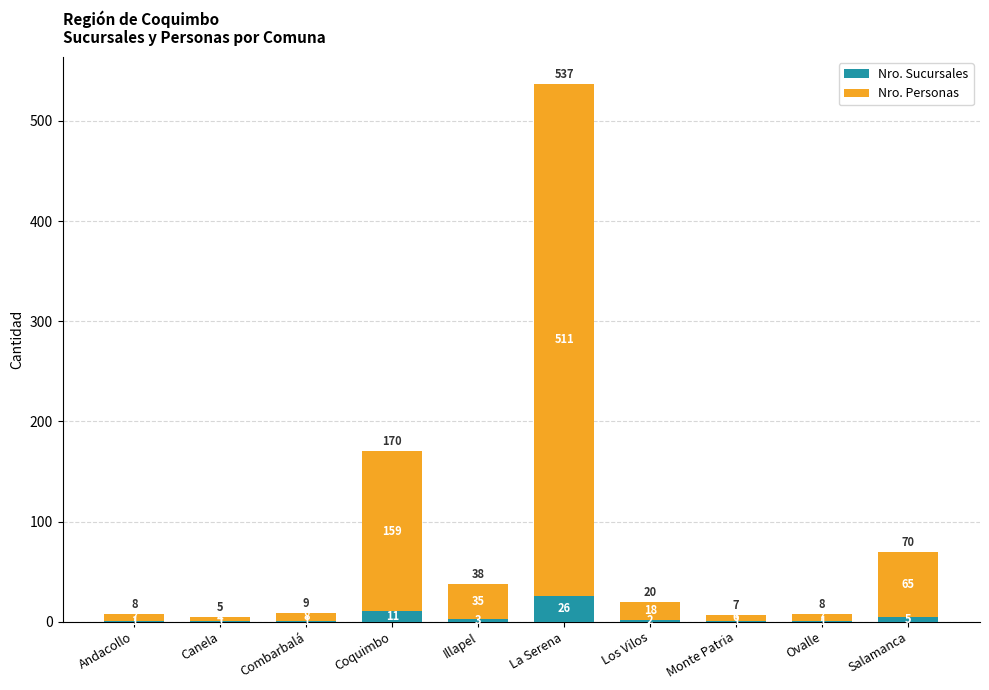

What is the total value across all series at Canela?

5